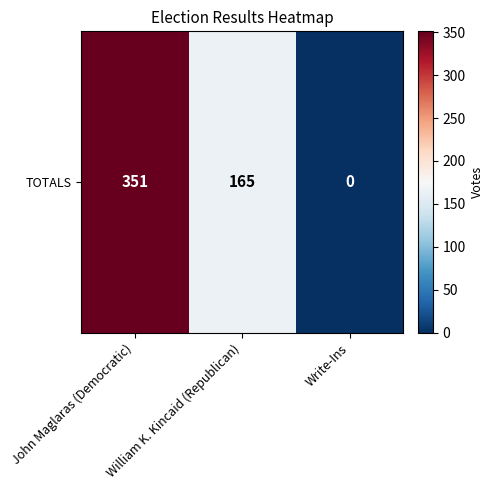

What is the sum of the values at Write-Ins and William K. Kincaid (Republican)?

165